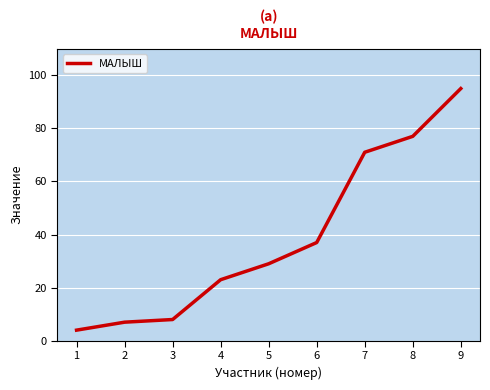

Which has a higher value, 4 or 8?

8